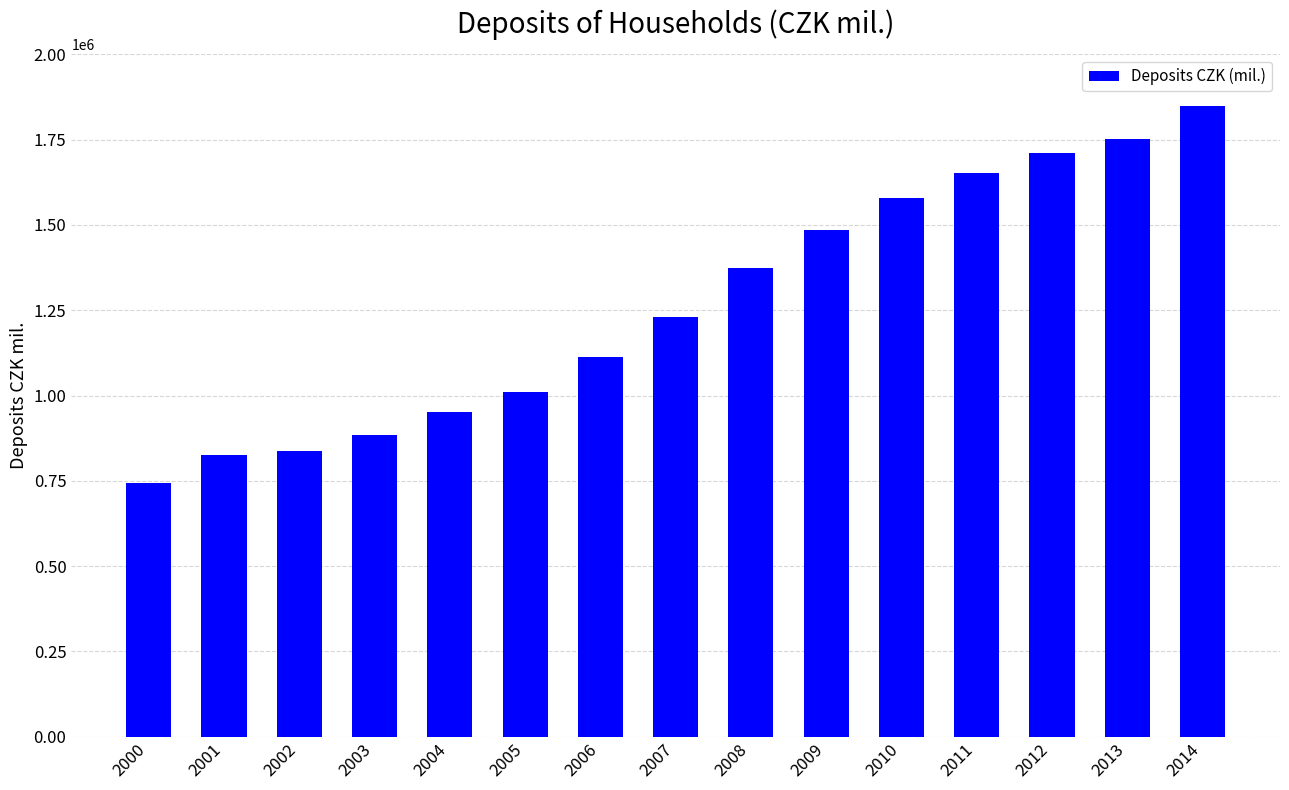

What is the sum of the values at 2000 and 2007?

1974657